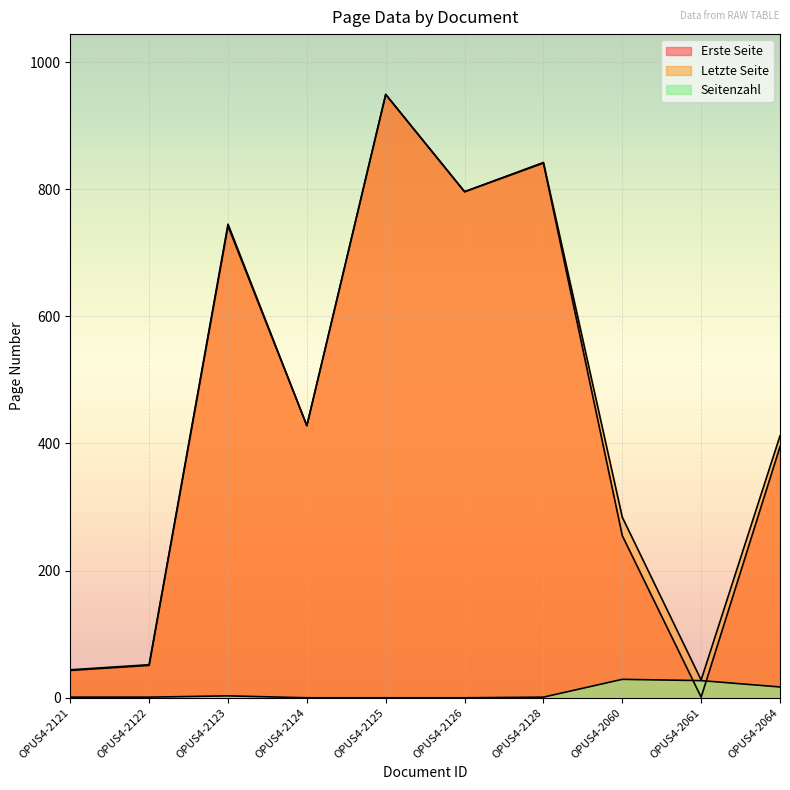

True or false: Erste Seite has a value of 74 at OPUS4-2060.

False